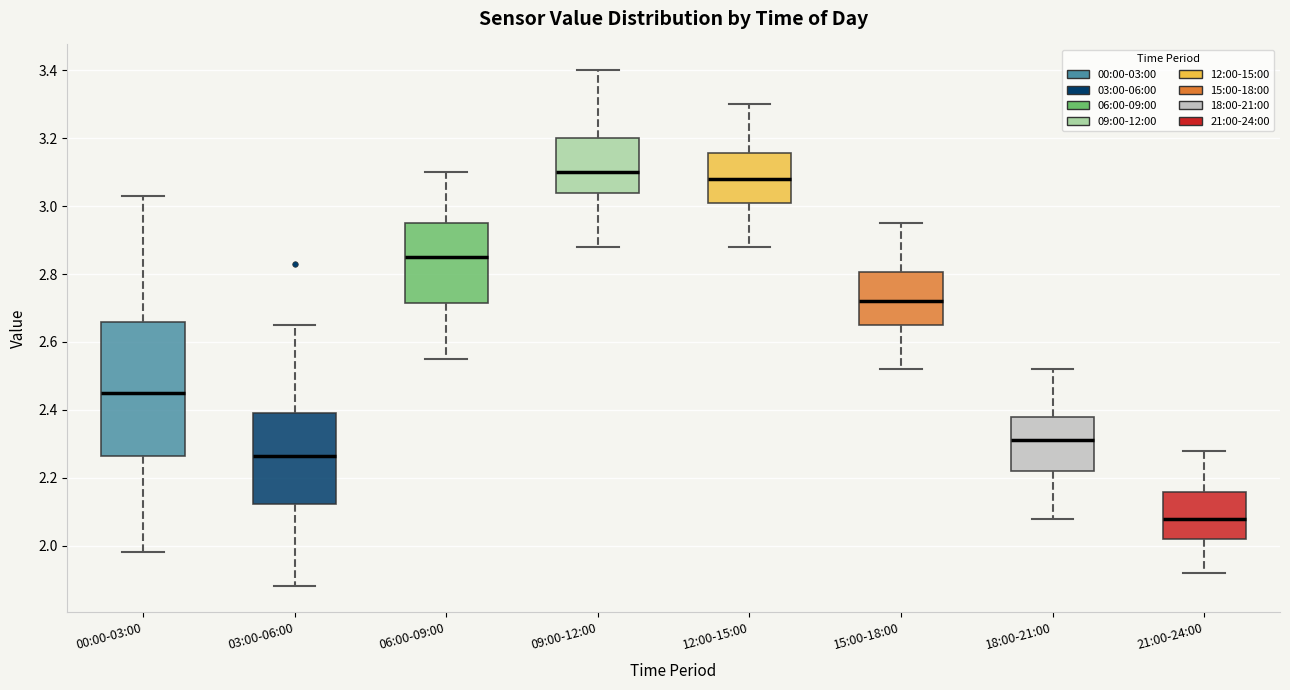

Which box has the lowest median line?

21:00-24:00